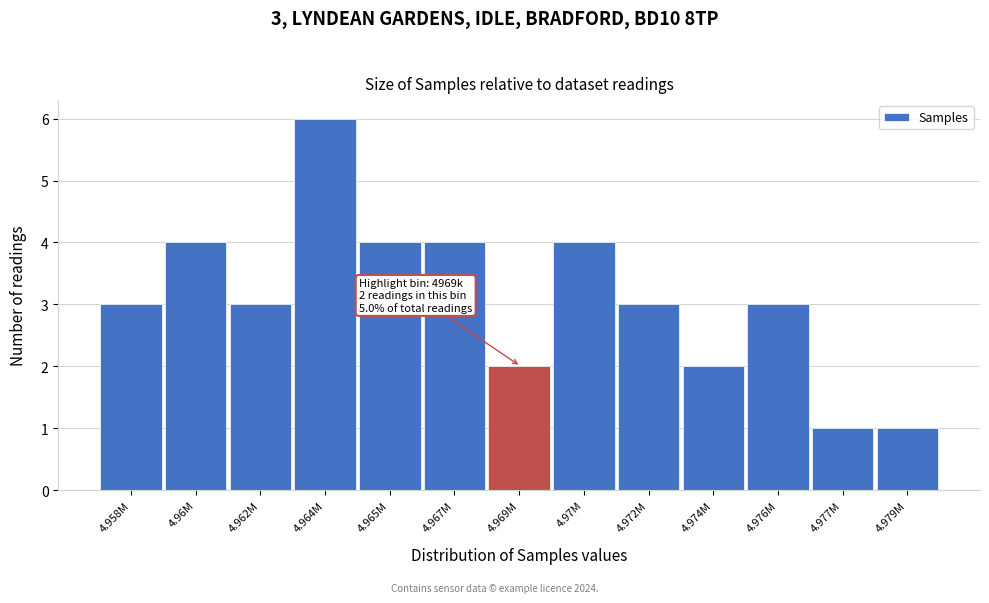

Reading right to left, list all the values displayed in this chart.

4.979M=1	4.977M=1	4.976M=3	4.974M=2	4.972M=3	4.97M=4	4.969M=2	4.967M=4	4.965M=4	4.964M=6	4.962M=3	4.96M=4	4.958M=3